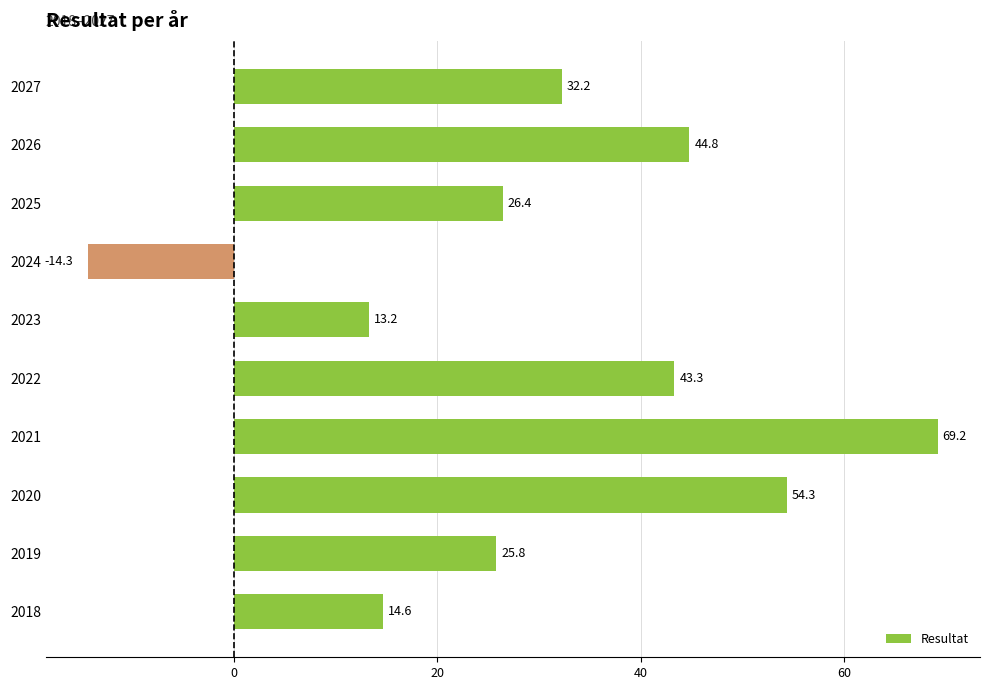

Reading top to bottom, list all the values displayed in this chart.

2027=32.2	2026=44.8	2025=26.4	2024=-14.3	2023=13.2	2022=43.3	2021=69.2	2020=54.3	2019=25.8	2018=14.6